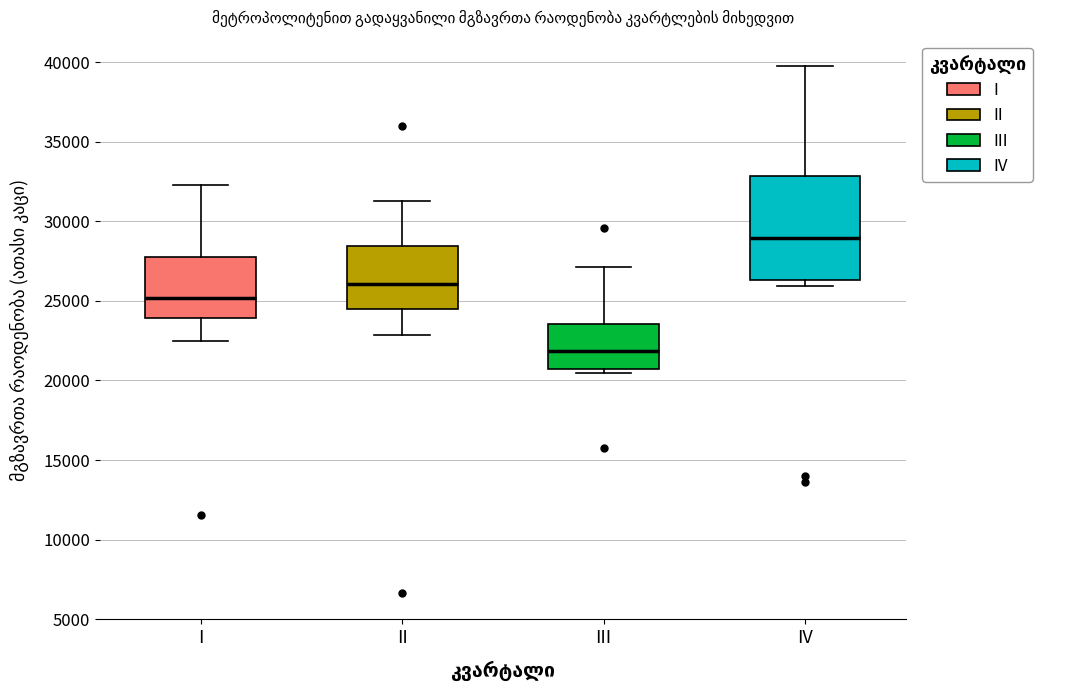

Where is the upper edge of the box for IV on the y-axis? The values are not printed on the chart, so give them approximately, as read against the axis.

33000